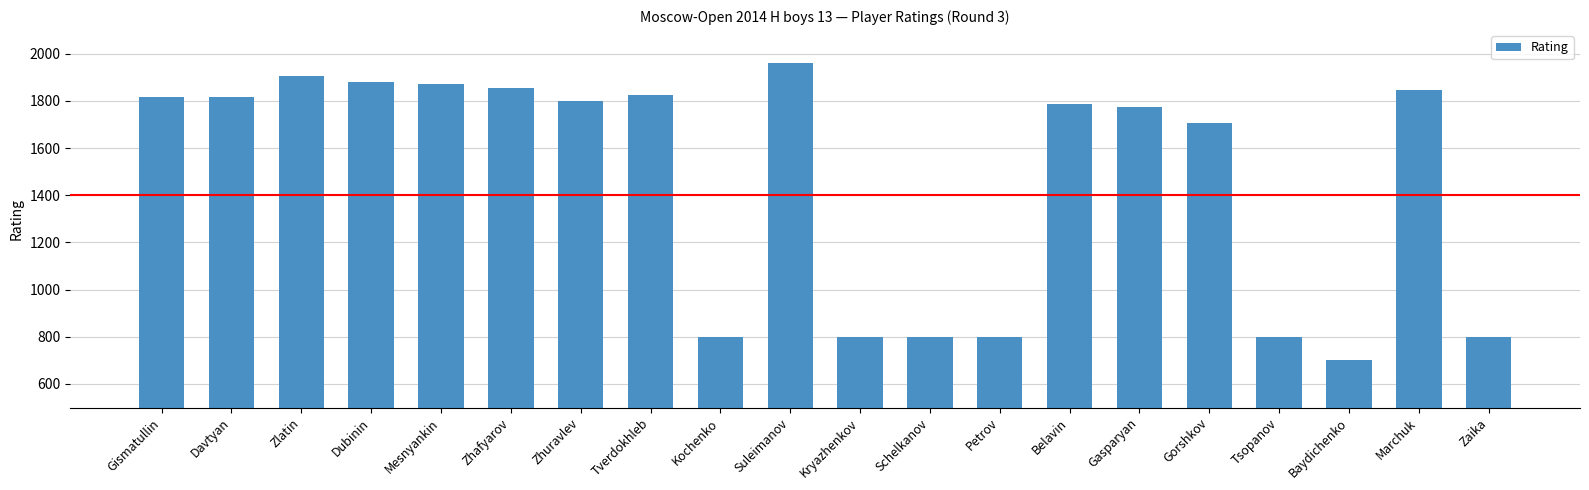

What is the difference between the values at Gorshkov and Dubinin?

175